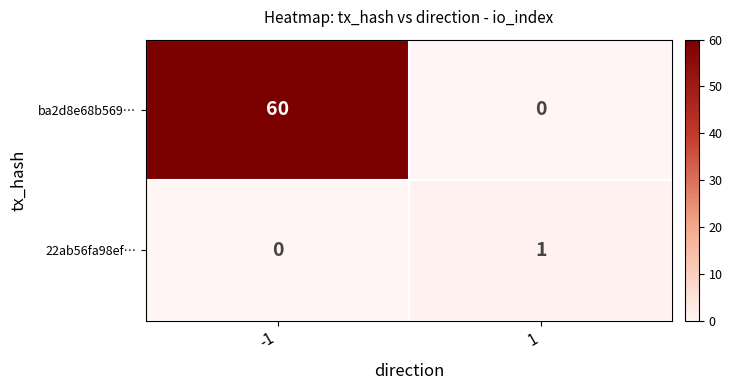

What is the spread (max minus min) of values at 1?

1